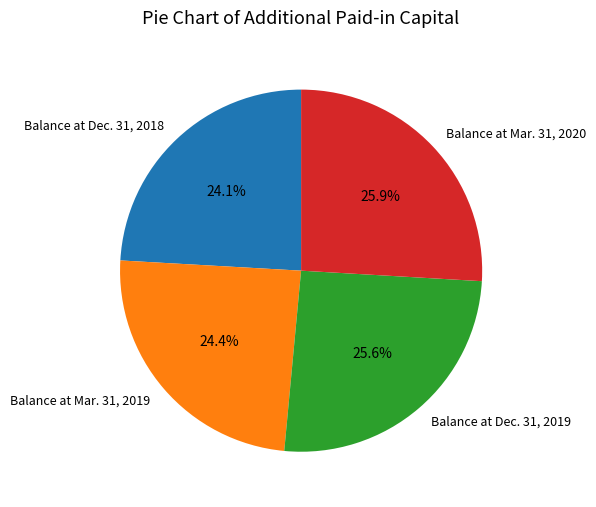

Is Balance at Dec. 31, 2018 the majority of the pie?

No